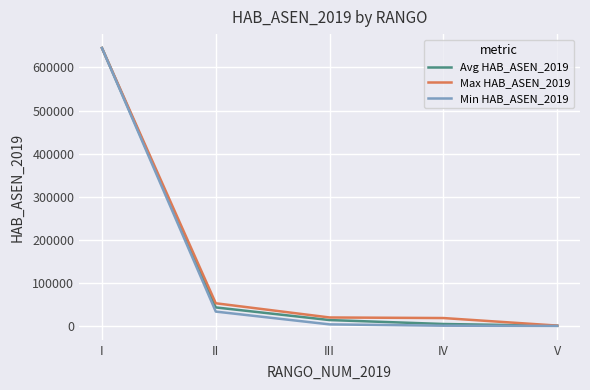

What is the difference between the maximum and minimum values in the Max HAB_ASEN_2019 series?

644273.0